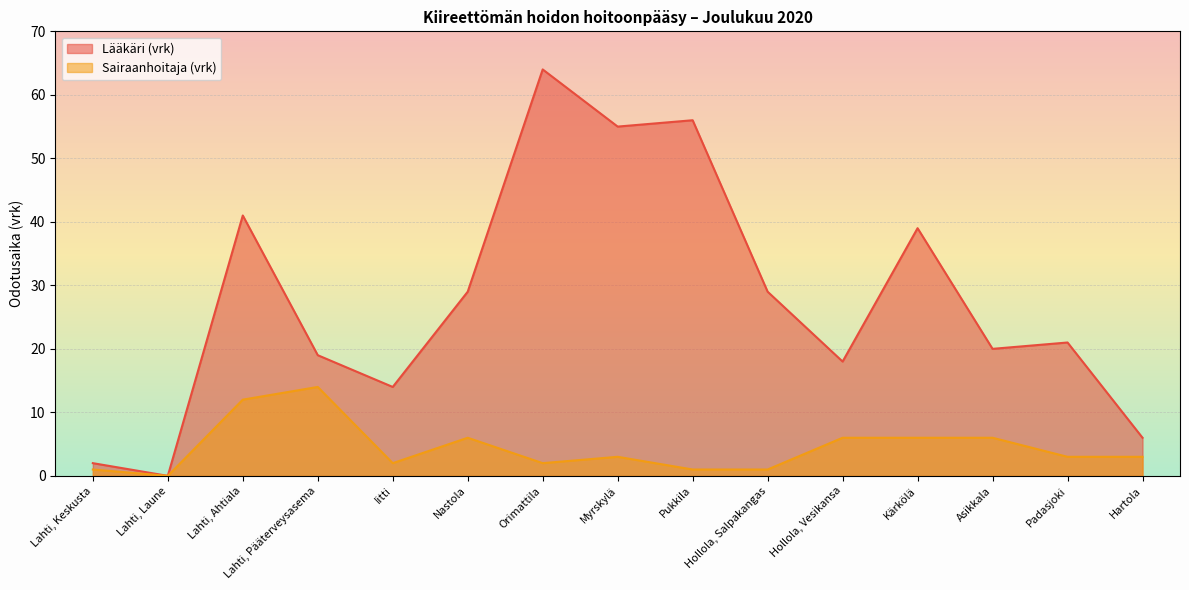

Rank the series by their average value, from lowest to highest.

Sairaanhoitaja (vrk), Lääkäri (vrk)